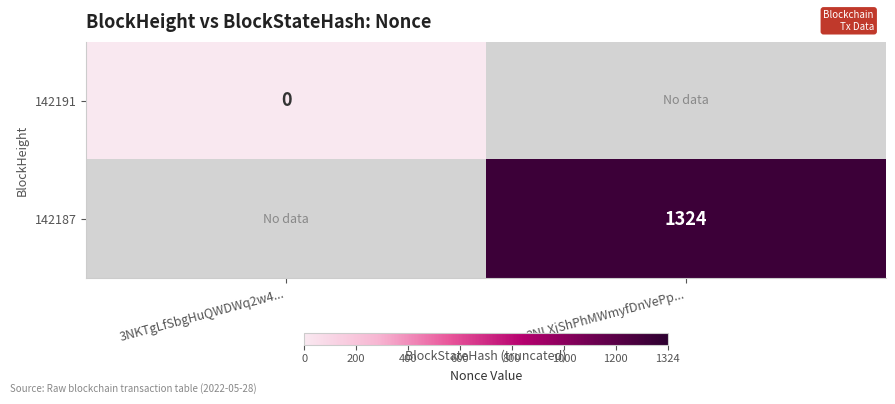

The 142187 series shows 2092.2 at 3NLXjShPhMWmyfDnVePp.... True or false?

False